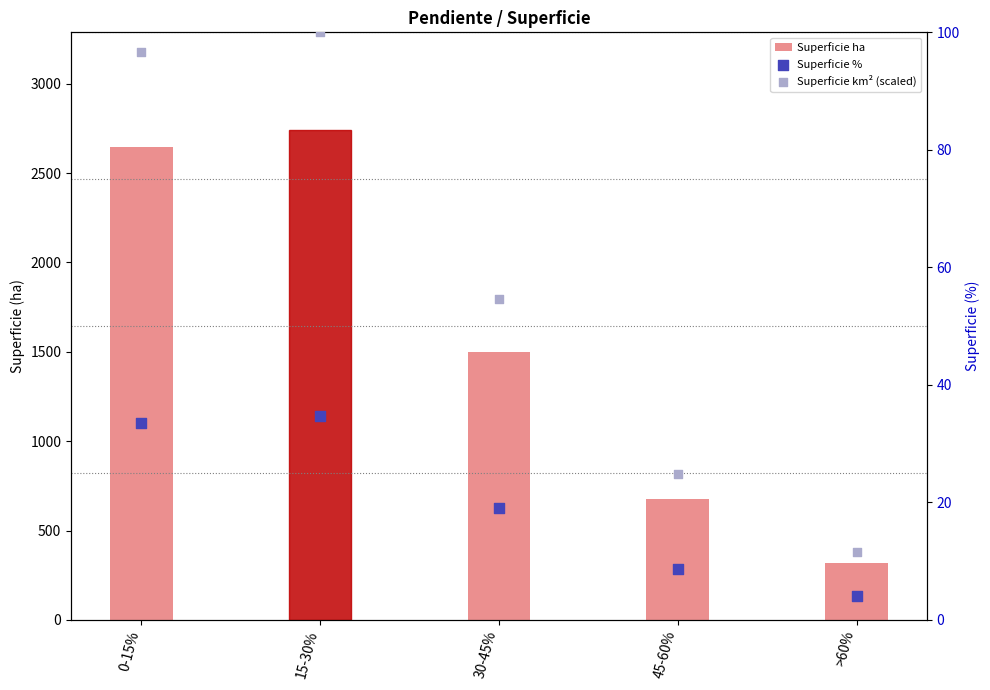

Is the value of Superficie km² (scaled) at 45-60% greater than the value of Superficie ha at 30-45%?

No